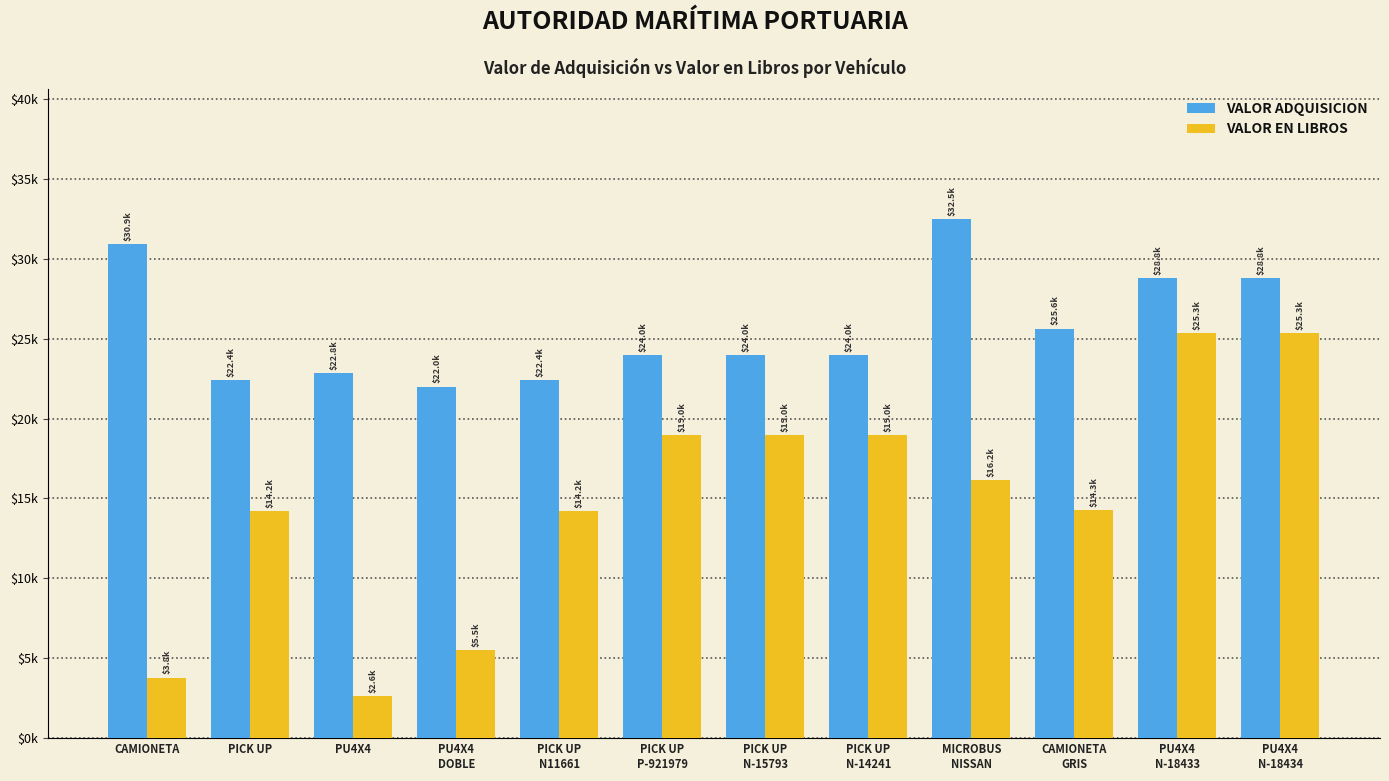

What is the sum of the VALOR EN LIBROS values at CAMIONETA
GRIS and PICK UP?

28470.7